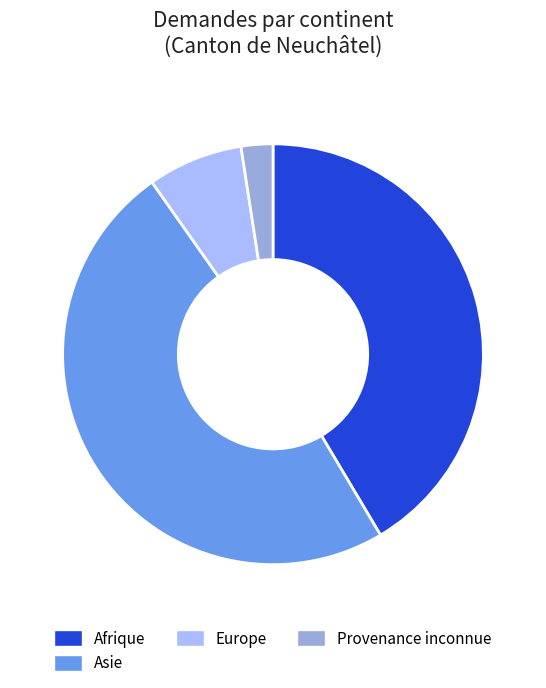

Is there any slice that represents more than half of the pie?

No